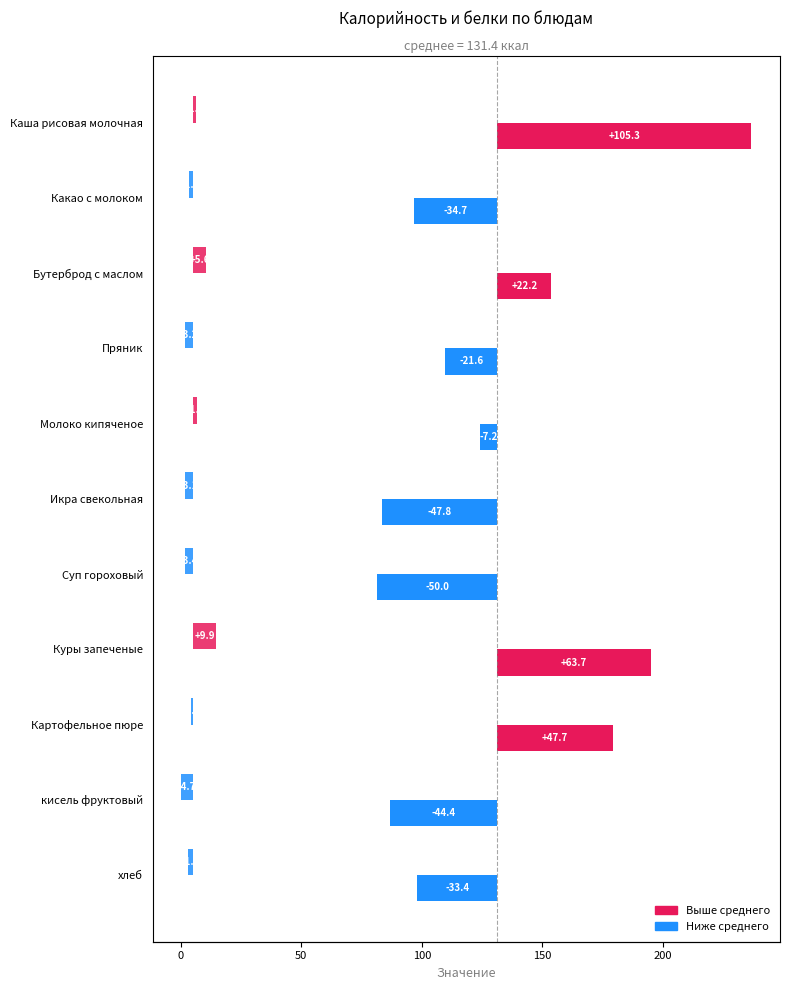

Rank the series at Куры запеченые from highest to lowest value.

Калорийность, Белки